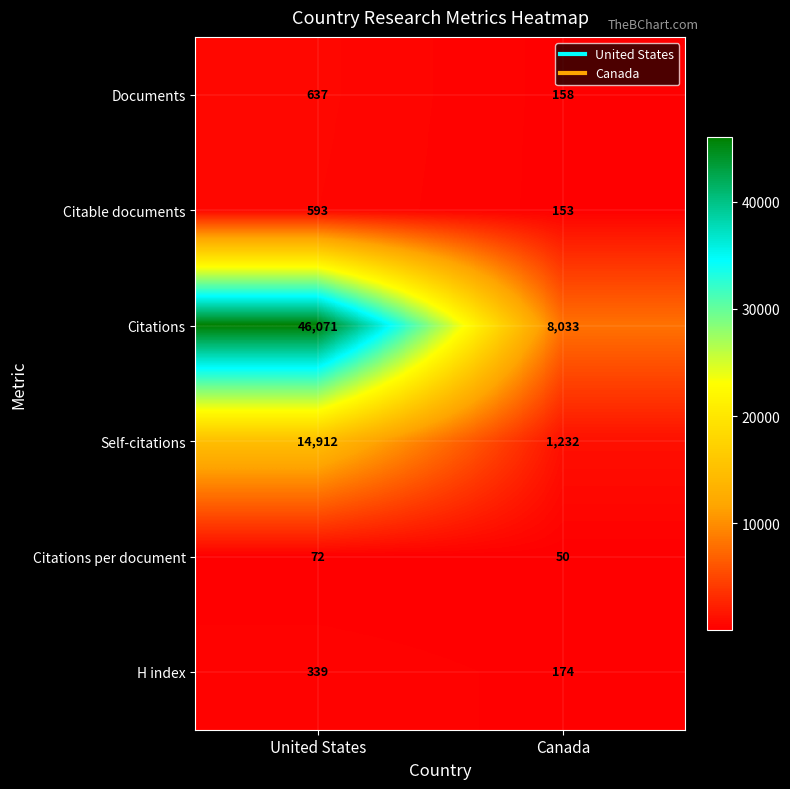

What is the approximate value of Citations per document at Canada, to the nearest 10?

50